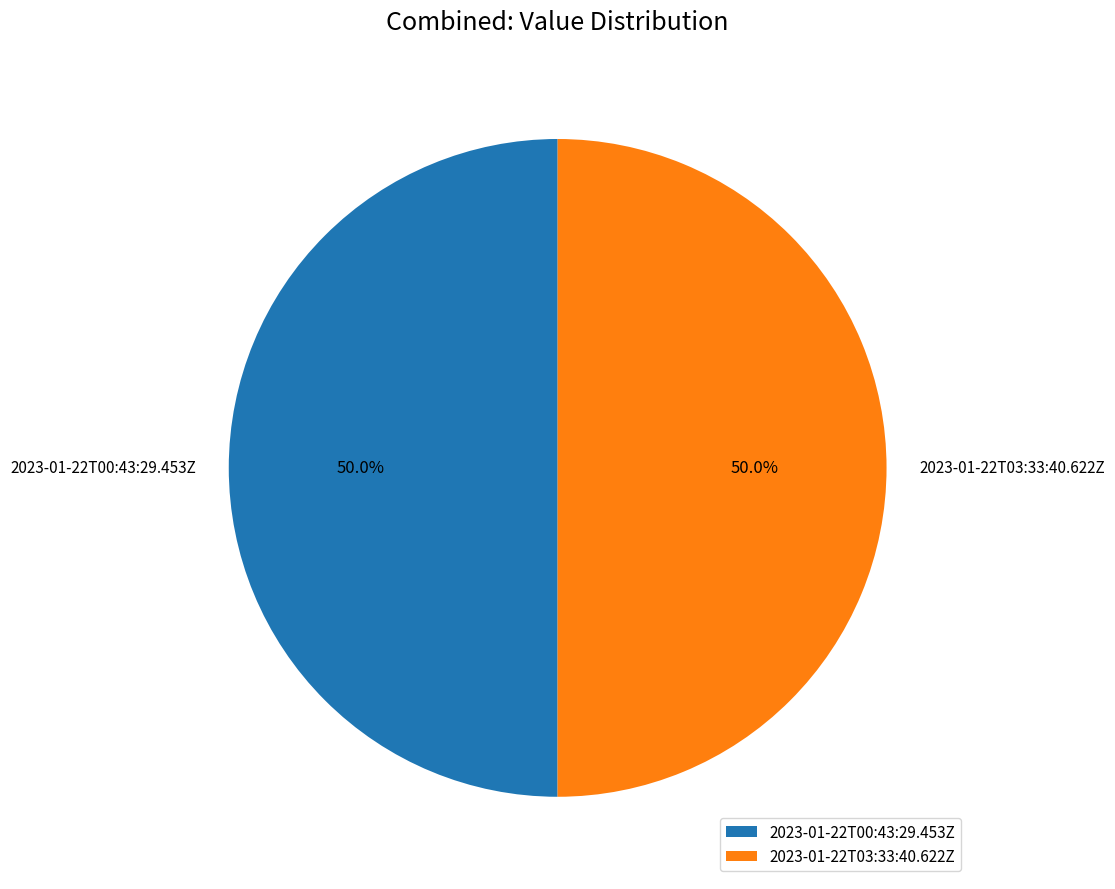

True or false: 2023-01-22T00:43:29.453Z accounts for 41% of the total.

False